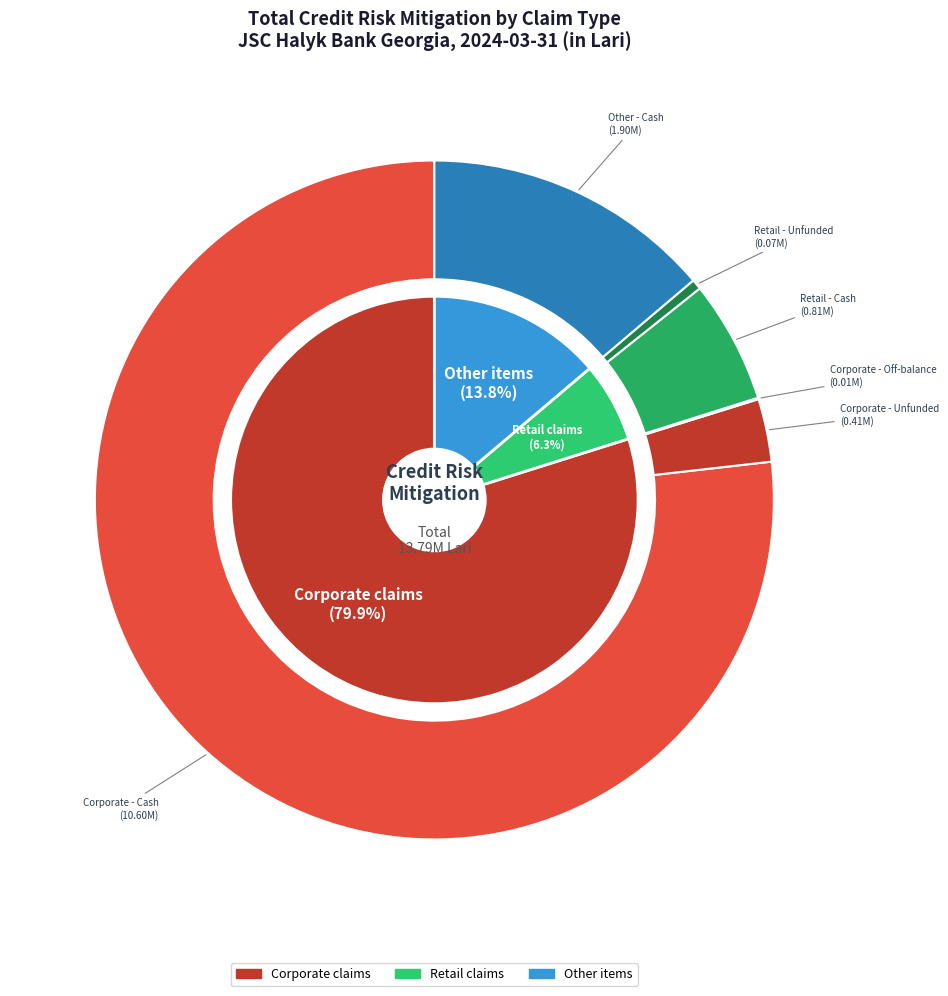

To the nearest percent, what is the difference between the largest and smallest slice percentages?

74%